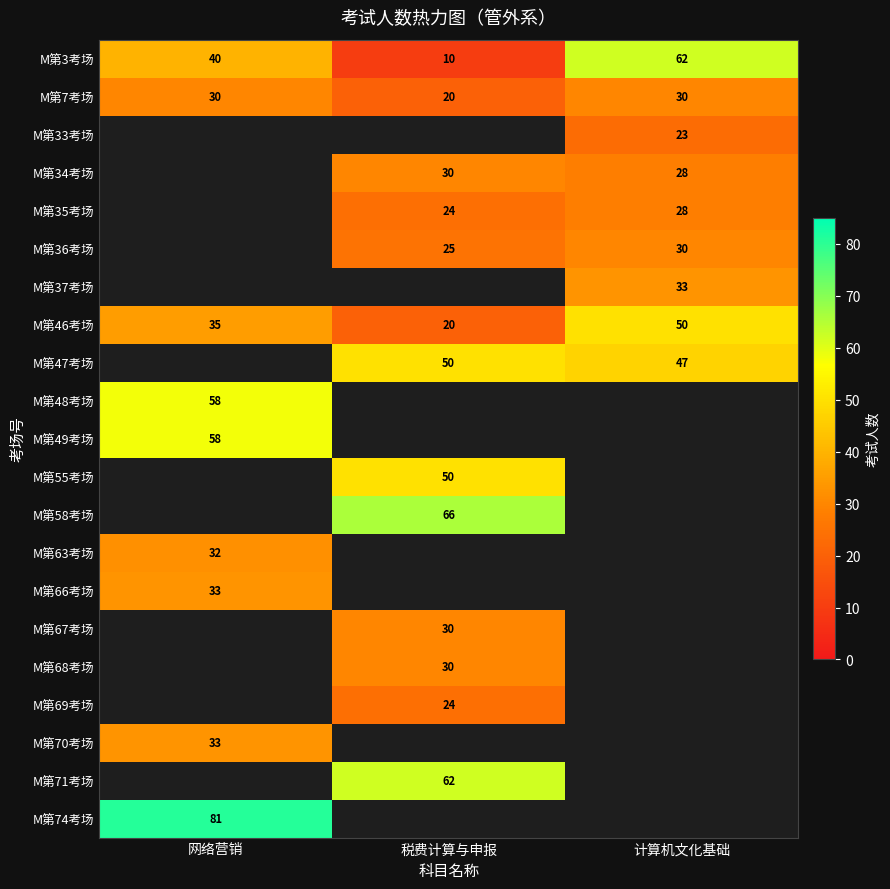

What is the difference between the second highest and minimum values in the M第7考场 series?

10